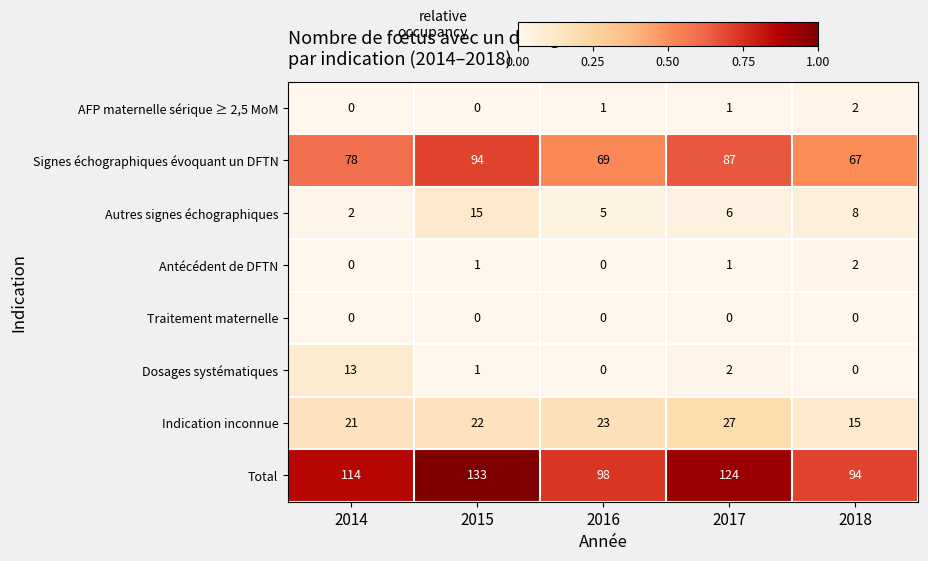

At how many categories does at least one series exceed 0?

5